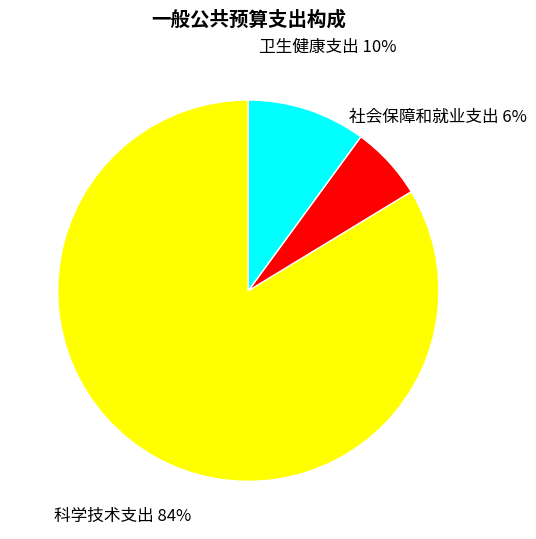

Rank the categories by value from highest to lowest.

科学技术支出, 卫生健康支出, 社会保障和就业支出